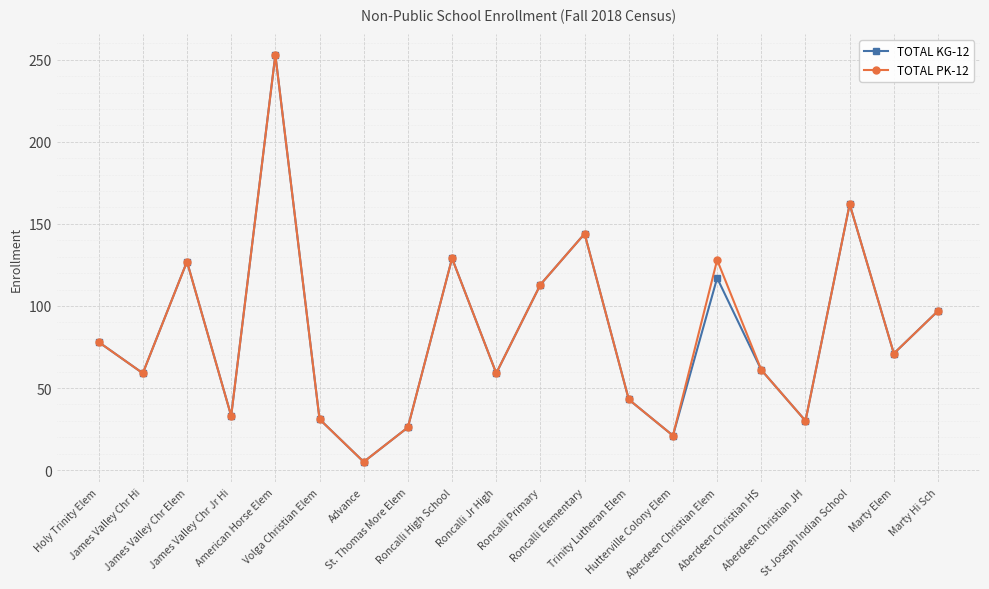

True or false: TOTAL PK-12 has more than 2 interior local peaks.

True